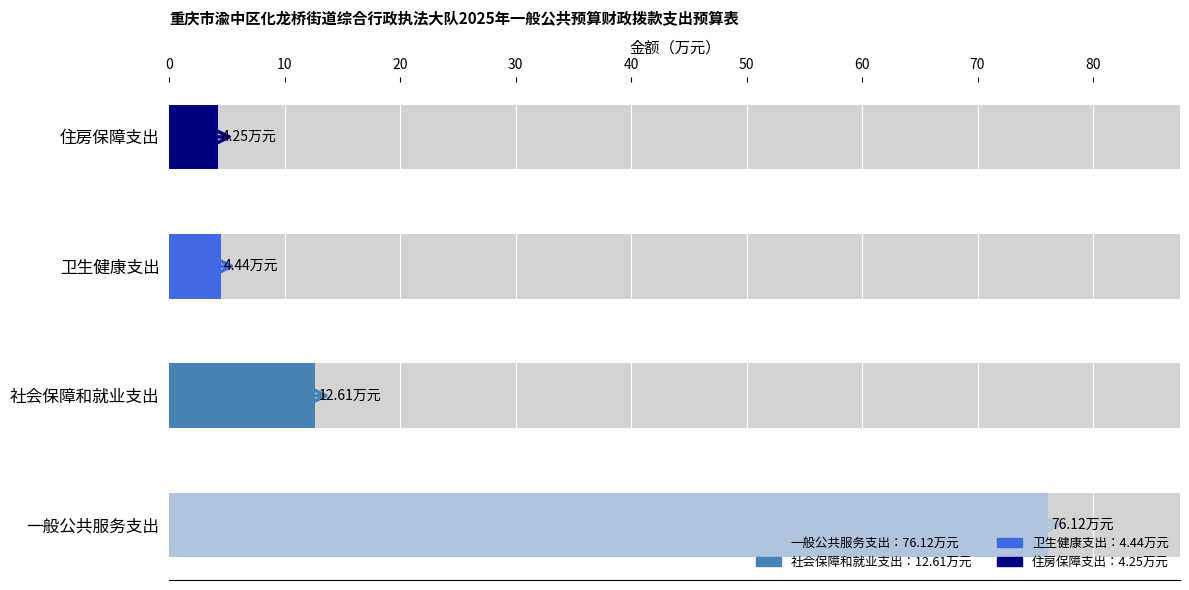

List the labels in order of value, smallest first.

住房保障支出, 卫生健康支出, 社会保障和就业支出, 一般公共服务支出